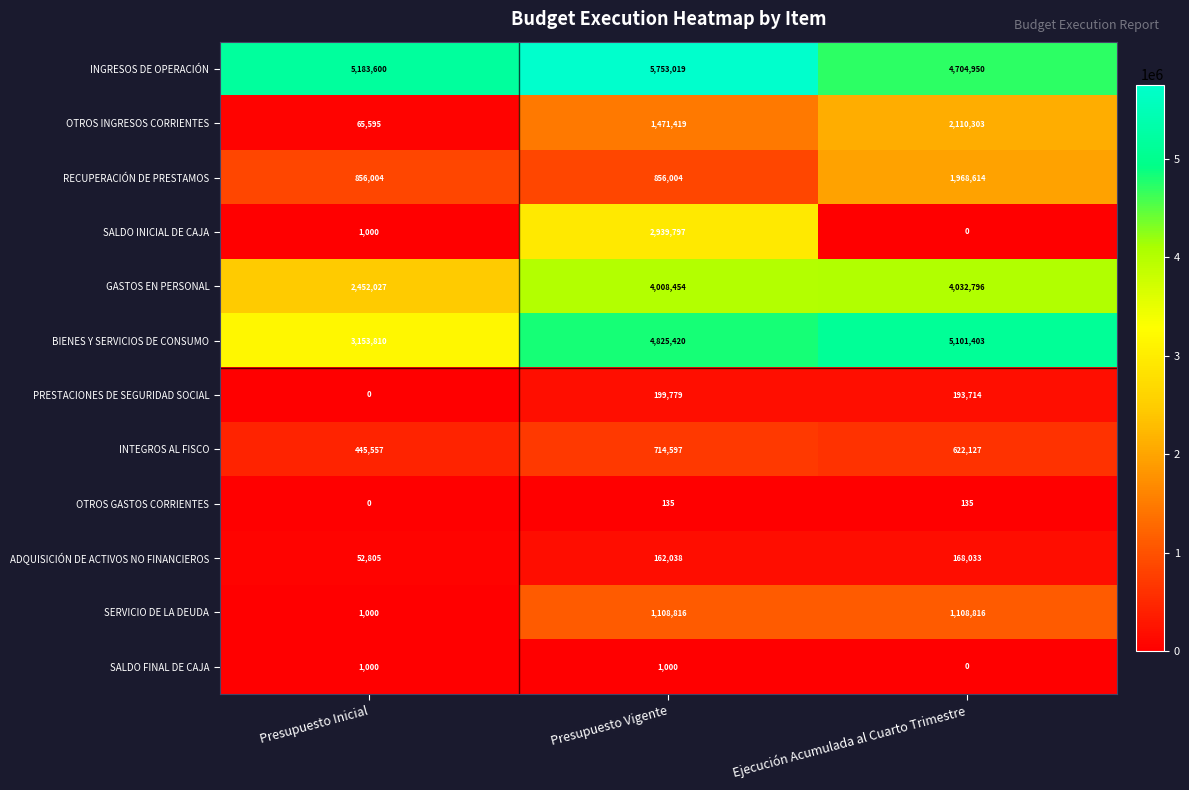

How many data points does each series have?

3